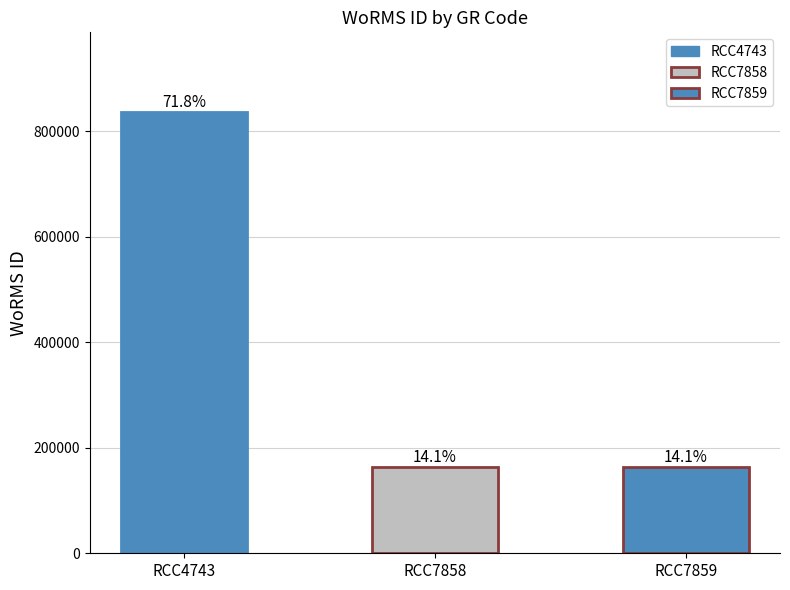

Reading left to right, what are all the values shown in this chart?

836567	163968	163968